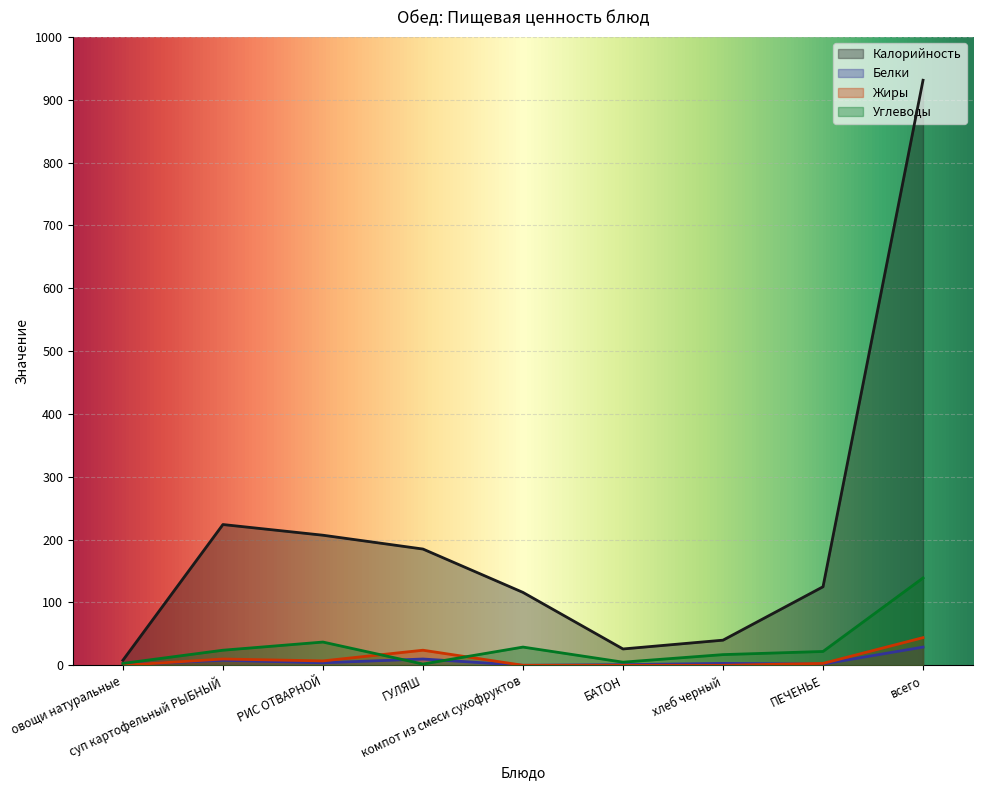

At БАТОН, list the series in order from largest to smallest.

Калорийность, Углеводы, Белки, Жиры